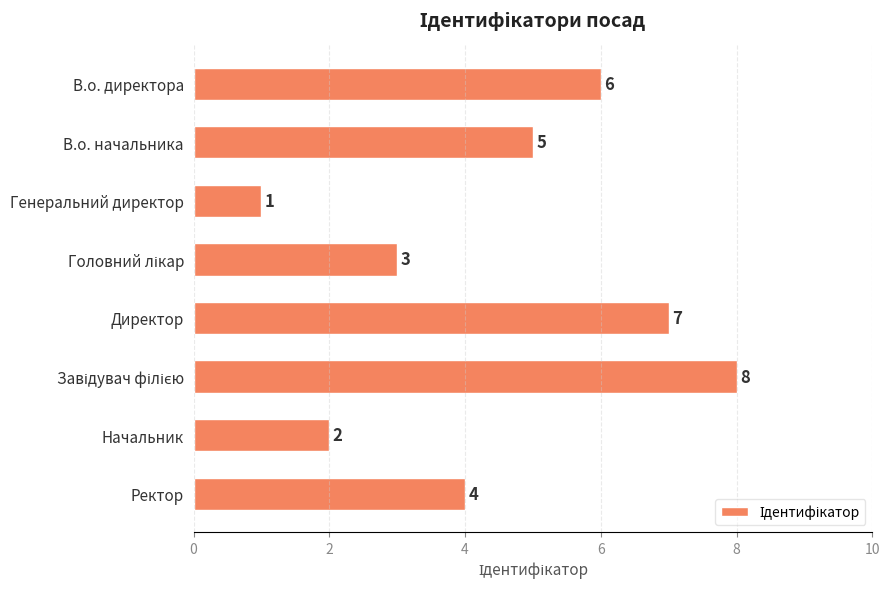

Reading bottom to top, what are all the values shown in this chart?

4	2	8	7	3	1	5	6